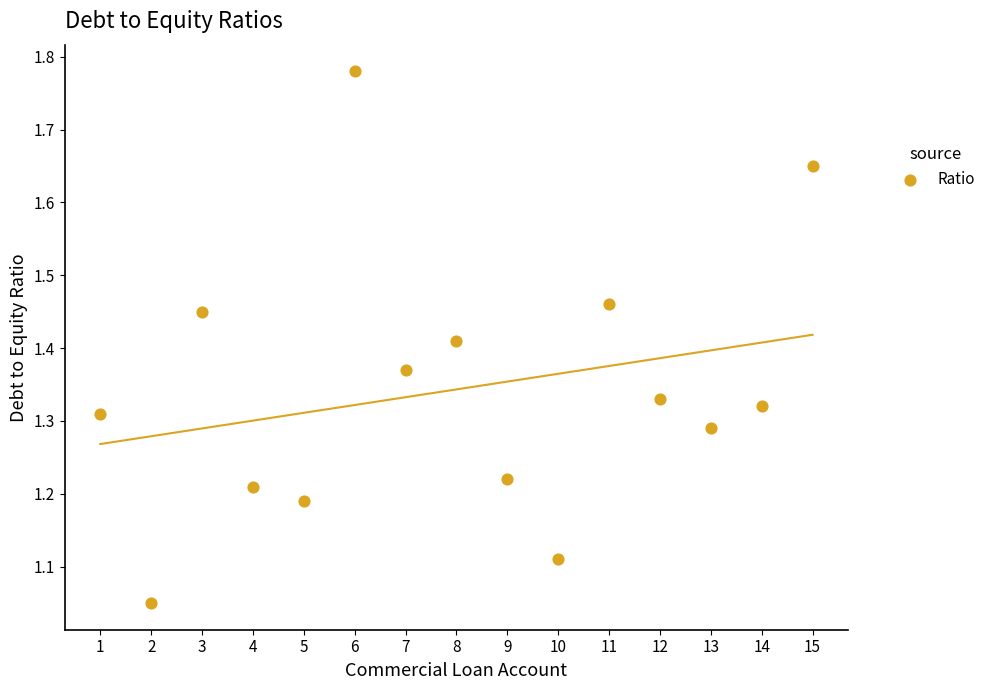

What is the range of X values (max minus min)?

14.0